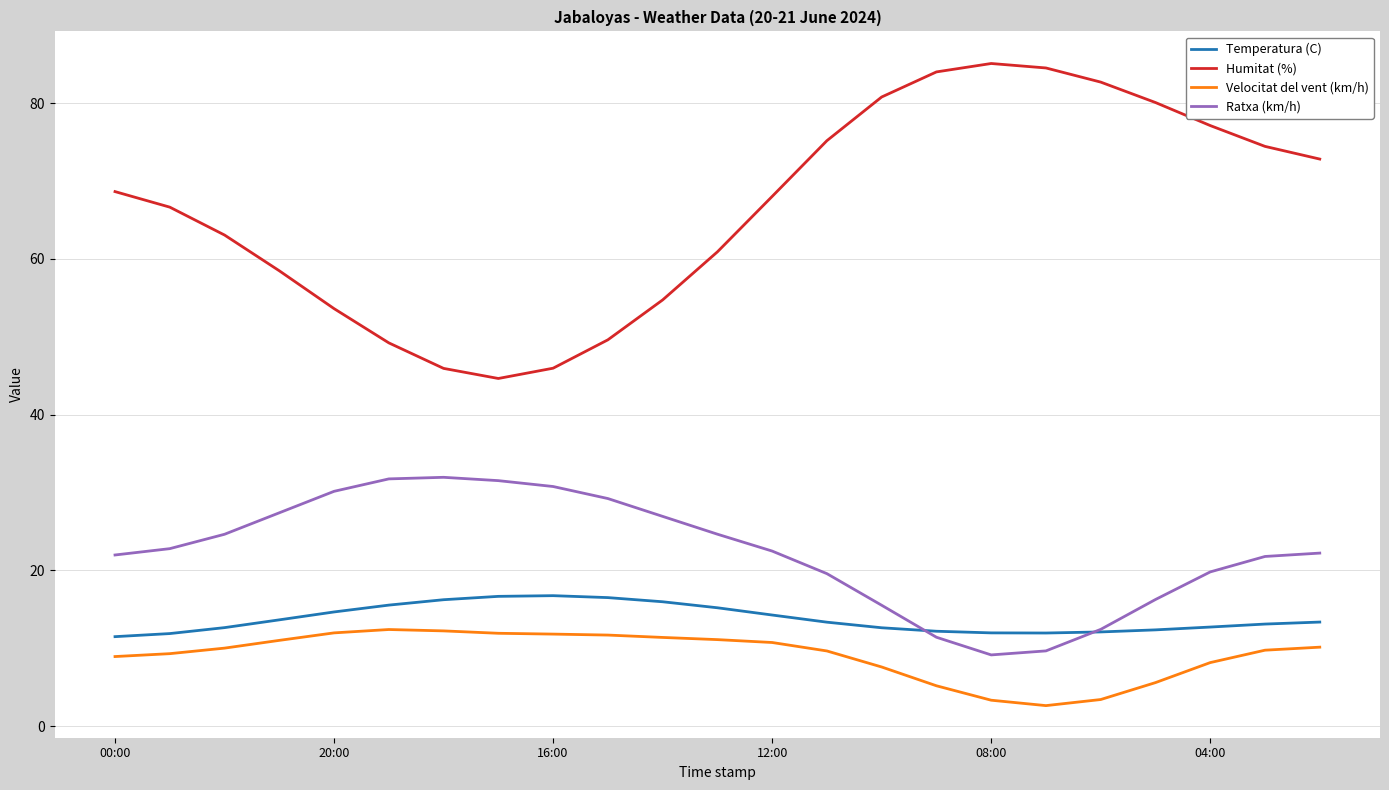

Which series has the widest spread of values?

Humitat (%)